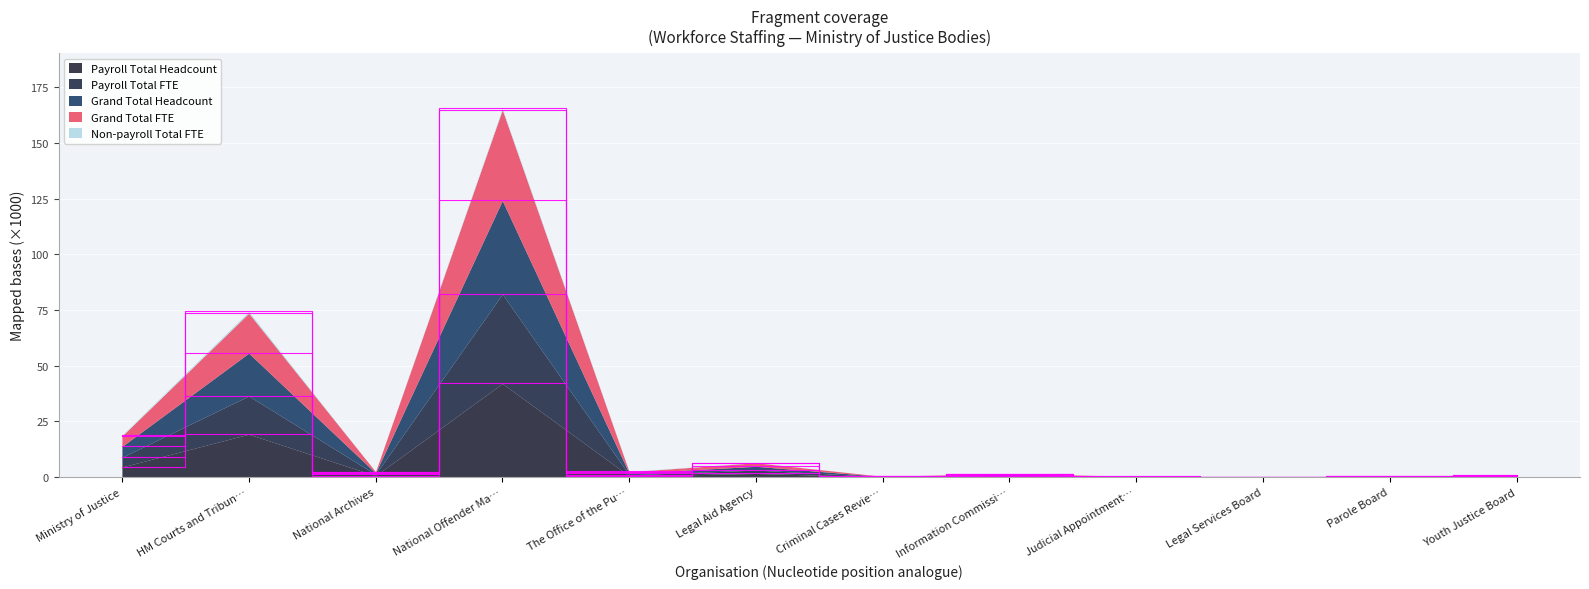

List the labels in order of Payroll Total Headcount value, smallest first.

Legal Services Board, Judicial Appointment…, Criminal Cases Revie…, Parole Board, Youth Justice Board, Information Commissi…, The Office of the Pu…, National Archives, Legal Aid Agency, Ministry of Justice, HM Courts and Tribun…, National Offender Ma…